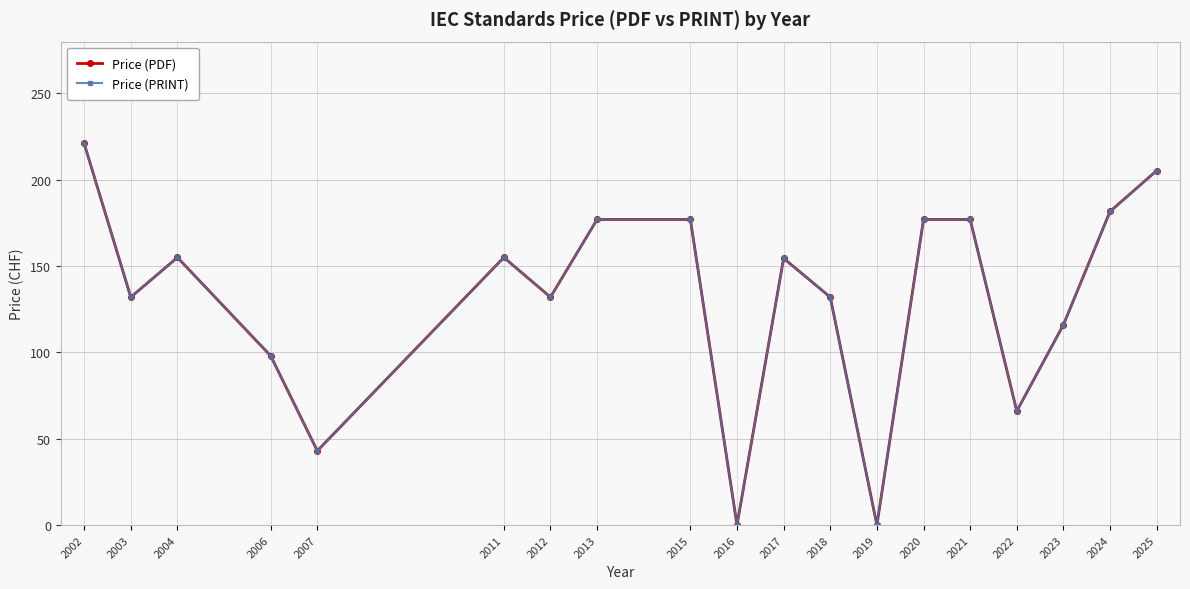

What is the sum of all Price (PRINT) values?

2499.4